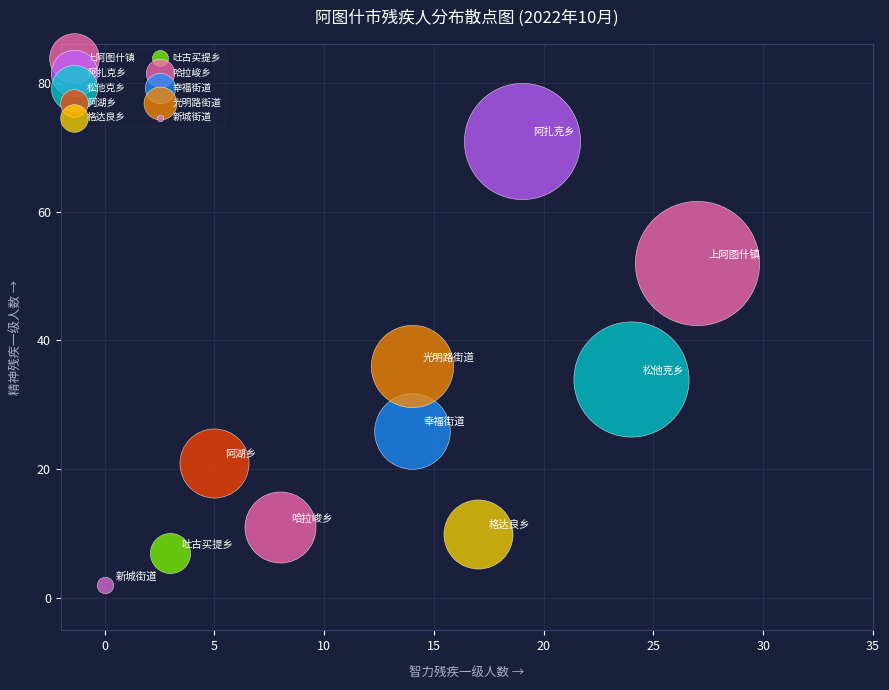

What are all the series names shown in the legend?

上阿图什镇, 阿扎克乡, 松他克乡, 阿湖乡, 格达良乡, 吐古买提乡, 哈拉峻乡, 幸福街道, 光明路街道, 新城街道